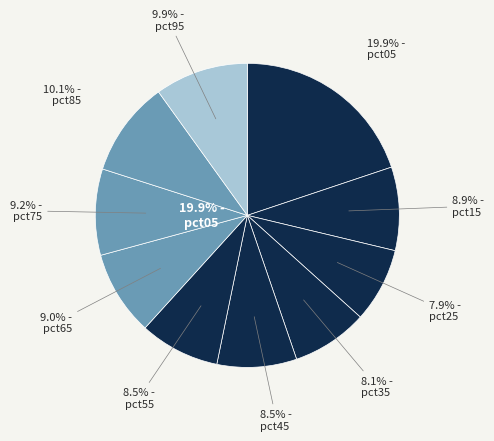

To the nearest percent, what percentage of the pie is pct05?

20%